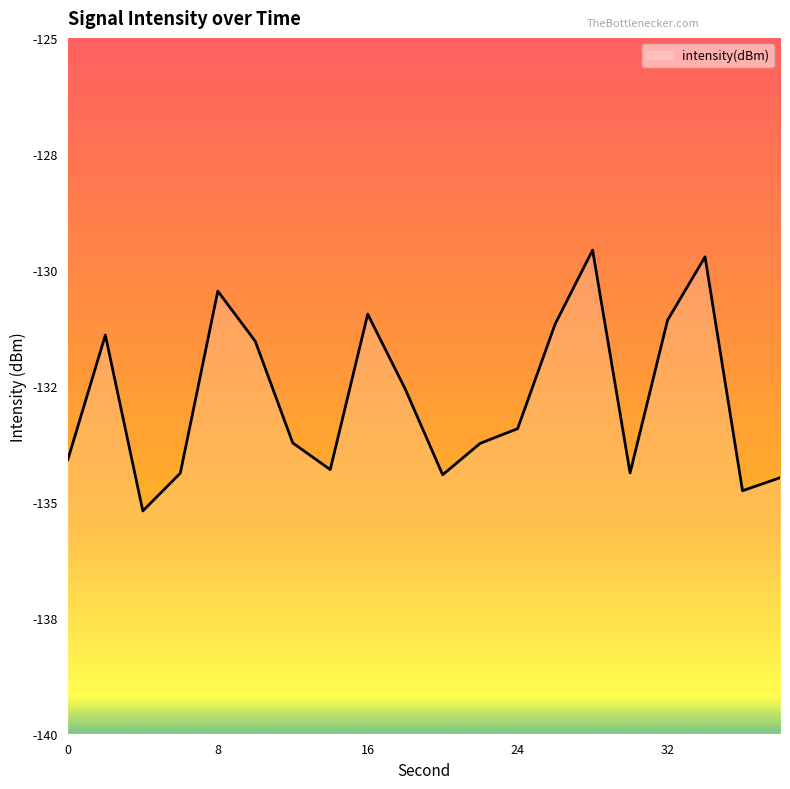

Reading left to right, what are all the values shown in this chart?

0=-134.1	2=-131.4	4=-135.2	6=-134.4	8=-130.5	10=-131.5	12=-133.7	14=-134.3	16=-131.0	18=-132.6	20=-134.4	22=-133.7	24=-133.4	26=-131.2	28=-129.6	30=-134.4	32=-131.1	34=-129.7	36=-134.8	38=-134.5